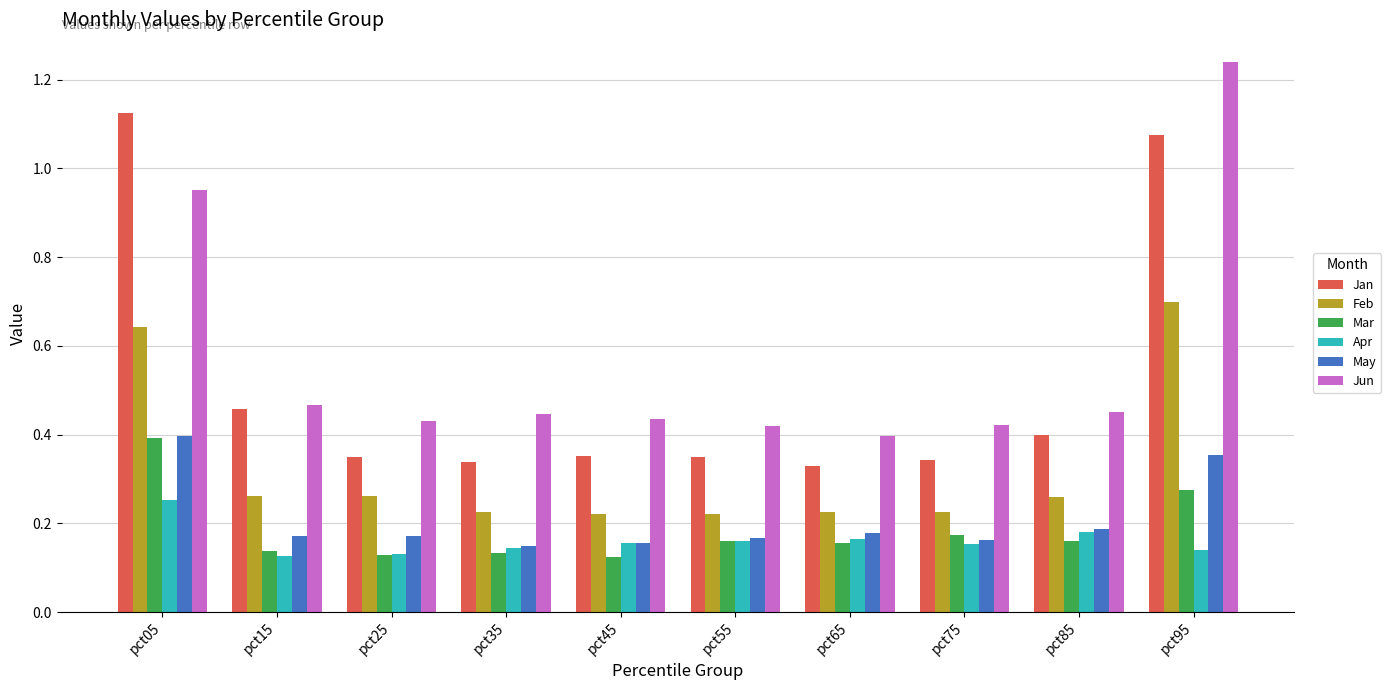

Which category has the highest value in the Mar series?

pct05